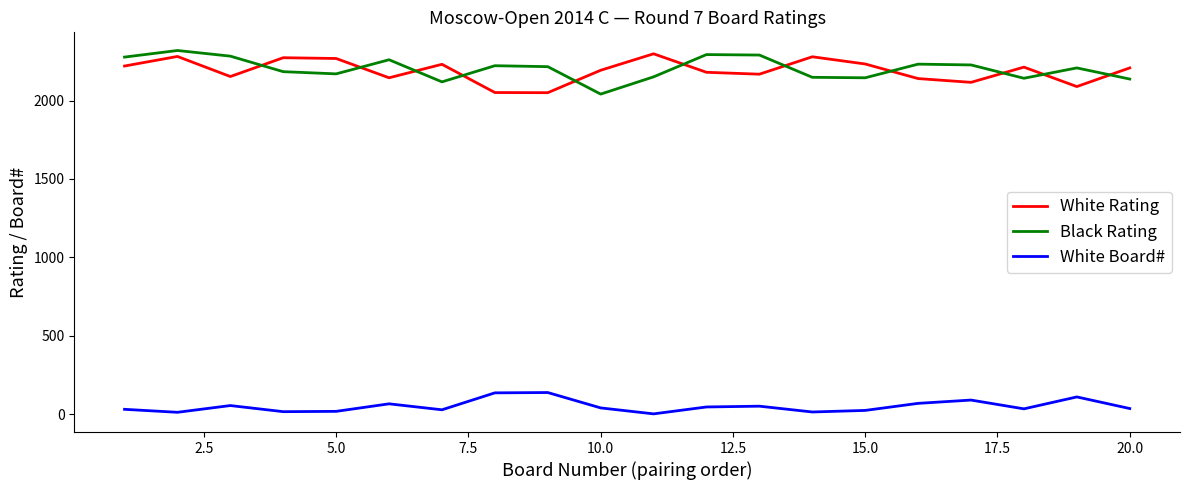

What is the difference between the maximum and minimum values in the Black Rating series?

278